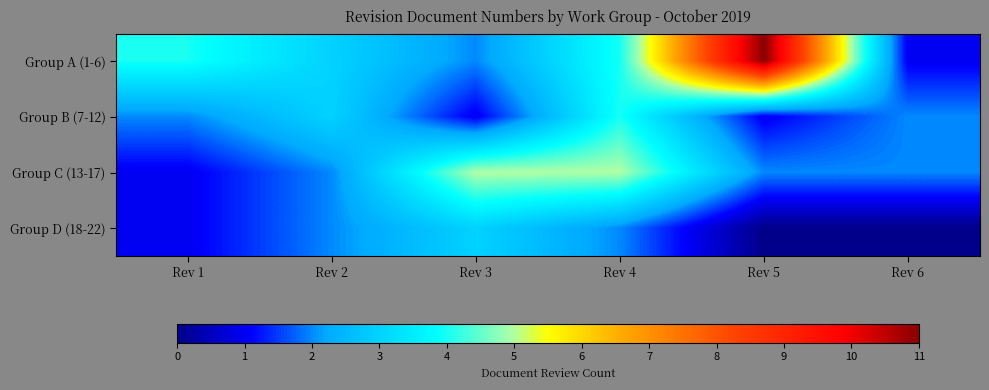

At how many categories does at least one series exceed 10?

1